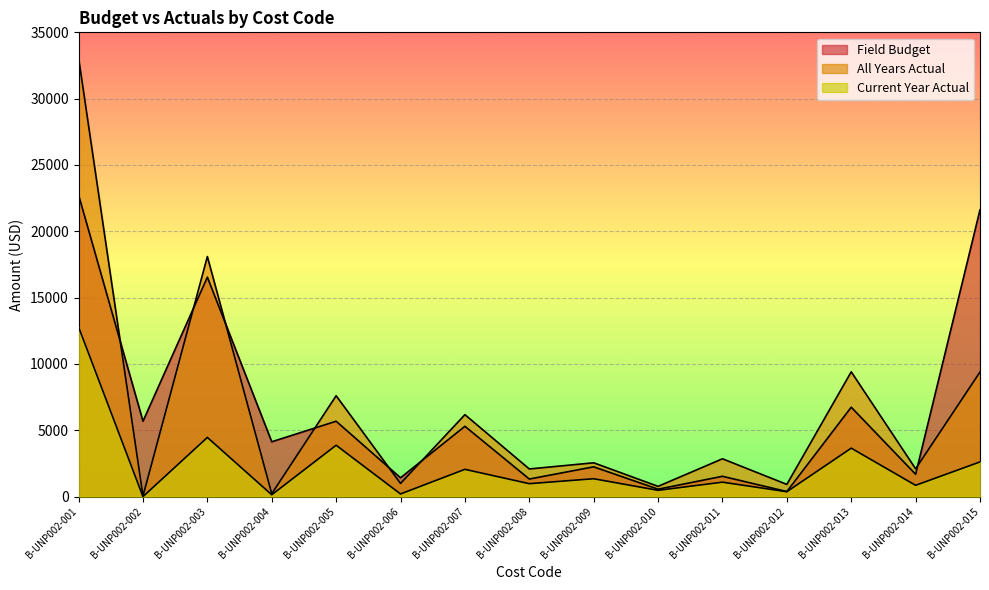

Is it true that All Years Actual equals 33078.7 at B-UNP002-001?

True